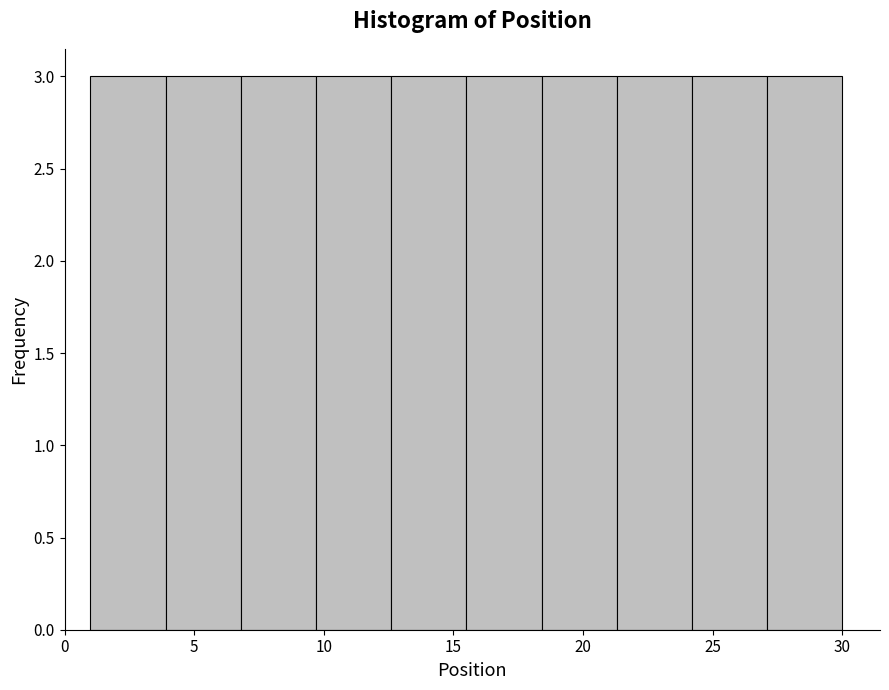

Reading left to right, transcribe this chart: for each bar, give the range it covers on the x-axis and its height. Neither the bar edges nor the heights are printed on the chart, so give them approximately, as read against the axes.

1.0 to 3.9: 3
3.9 to 6.8: 3
6.8 to 9.7: 3
9.7 to 12.6: 3
12.6 to 15.5: 3
15.5 to 18.4: 3
18.4 to 21.3: 3
21.3 to 24.2: 3
24.2 to 27.1: 3
27.1 to 30.0: 3